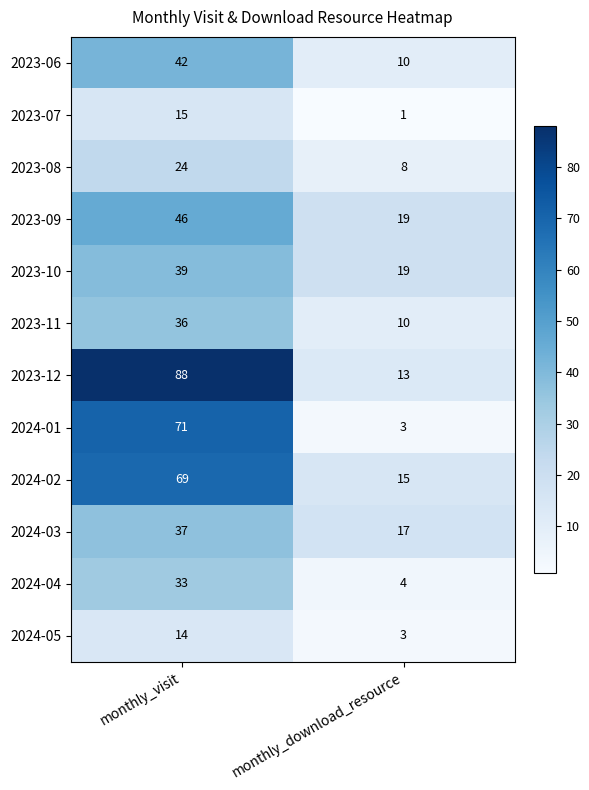

What is the total value across all series at monthly_download_resource?

122